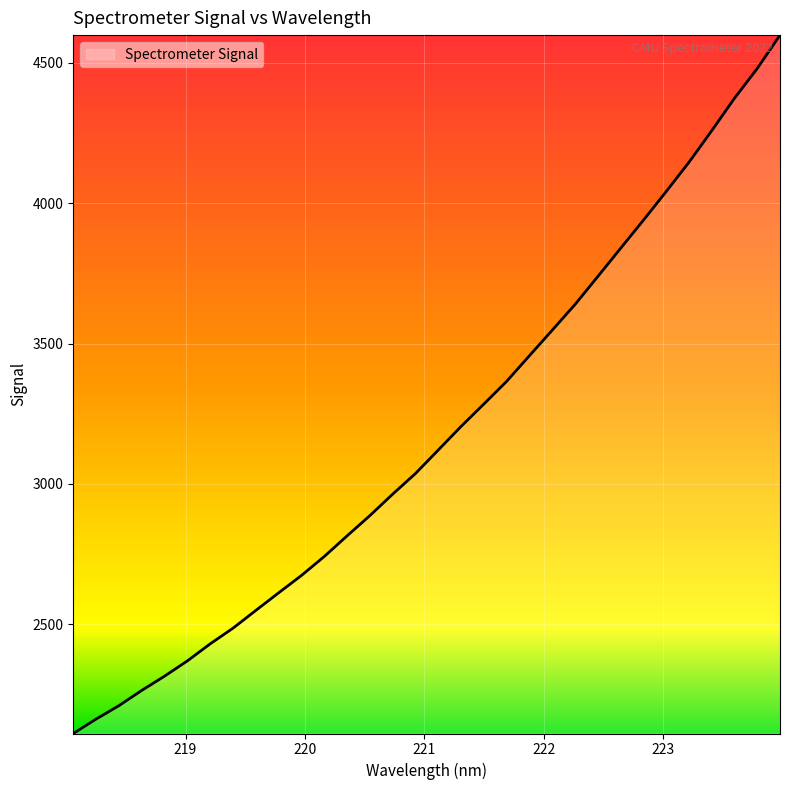

What is the difference between the maximum and minimum values?

2488.6